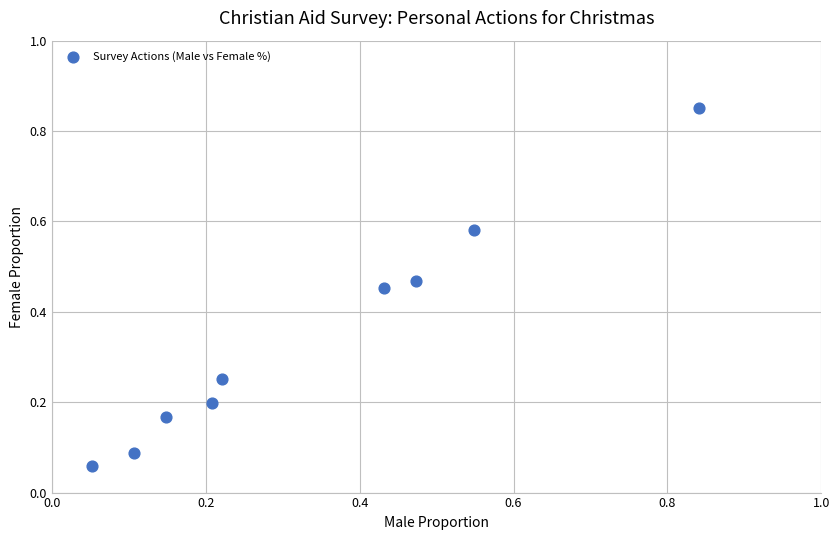

What is the range of X values (max minus min)?

0.8